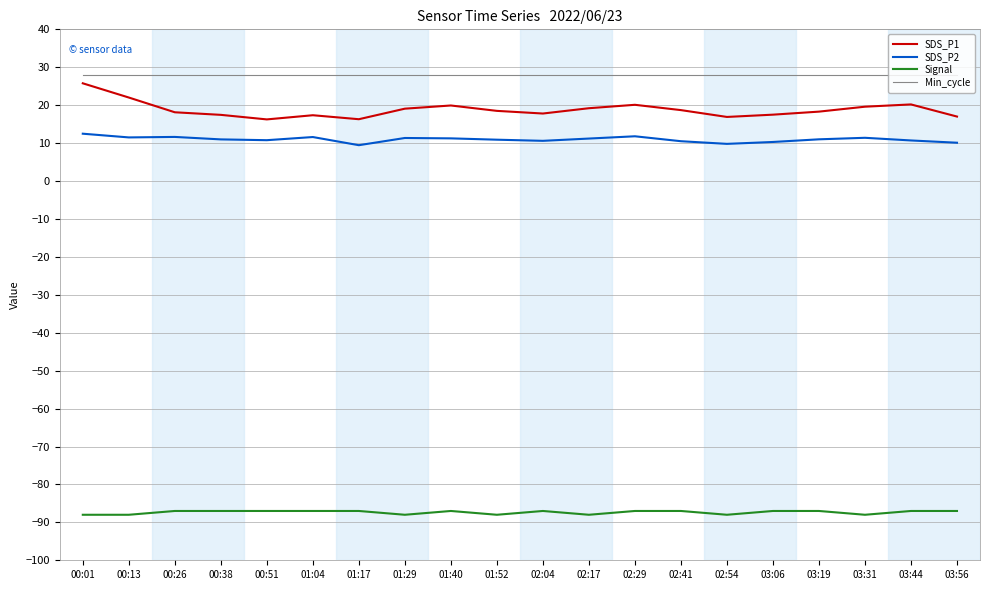

What is the difference between the highest and lowest values at 03:31?

116.0